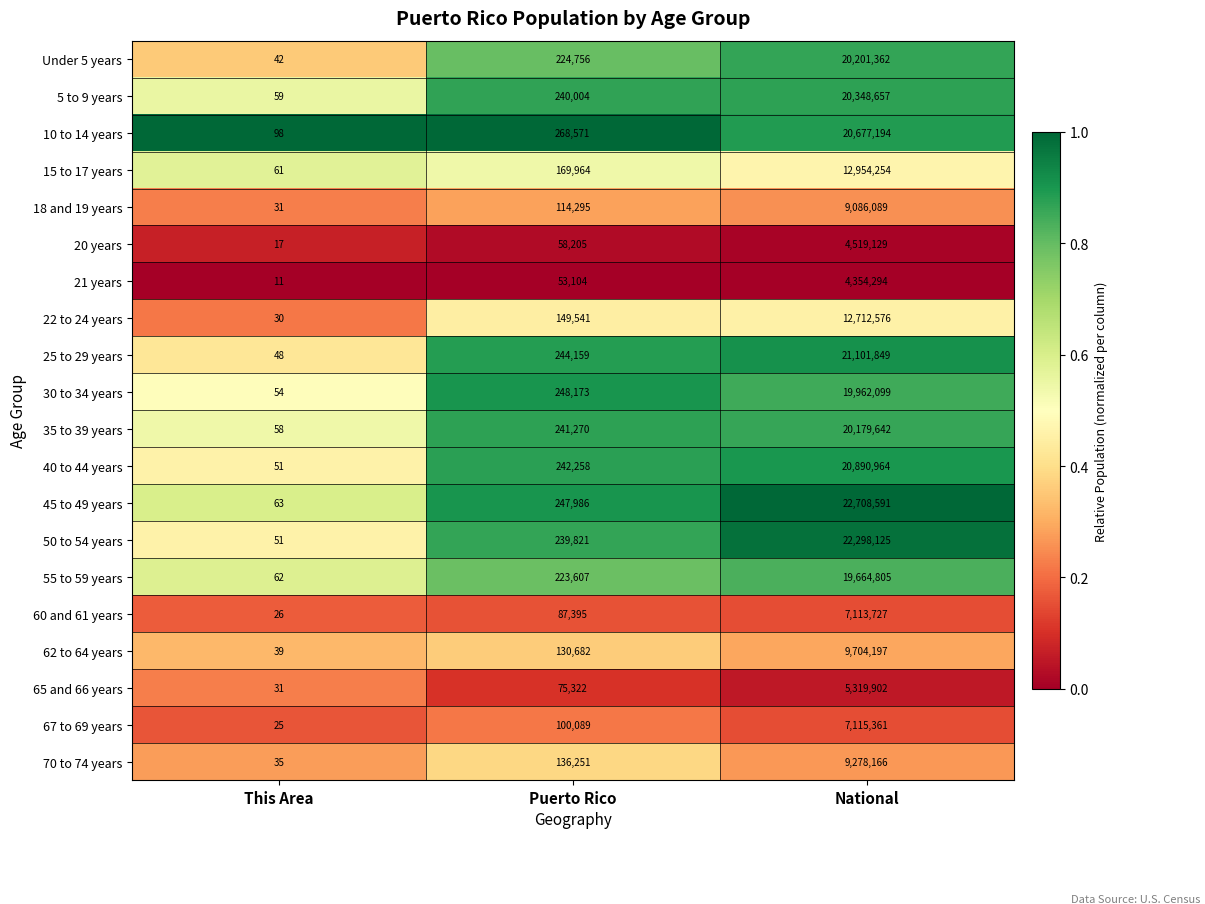

At Puerto Rico, list the series in order from largest to smallest.

10 to 14 years, 30 to 34 years, 45 to 49 years, 25 to 29 years, 40 to 44 years, 35 to 39 years, 5 to 9 years, 50 to 54 years, Under 5 years, 55 to 59 years, 15 to 17 years, 22 to 24 years, 70 to 74 years, 62 to 64 years, 18 and 19 years, 67 to 69 years, 60 and 61 years, 65 and 66 years, 20 years, 21 years